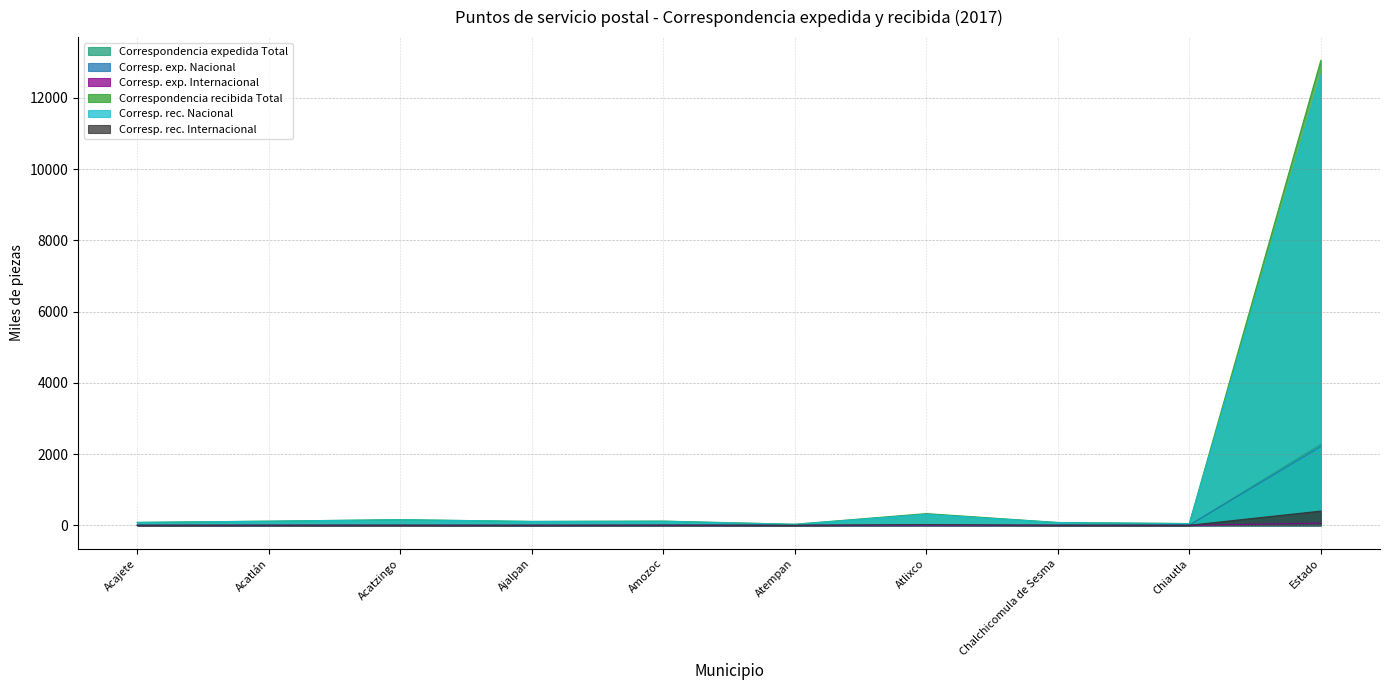

At which category does Corresp. rec. Nacional reach its first local valley?

Ajalpan